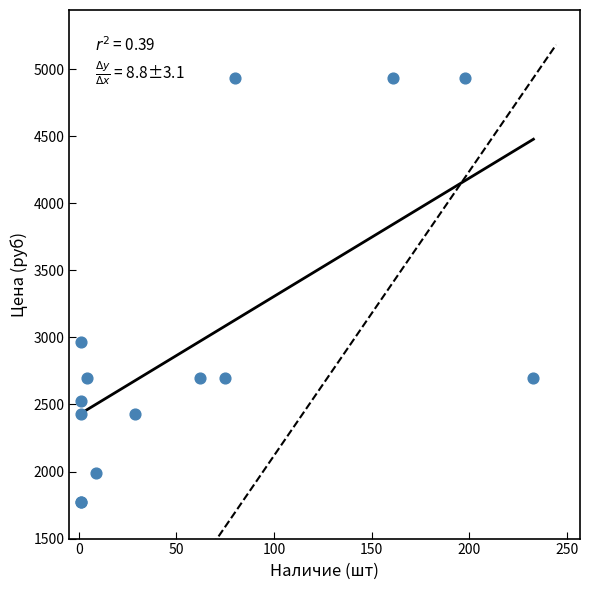

What Y value in the scatter plot is closest to 3352?

2967.7